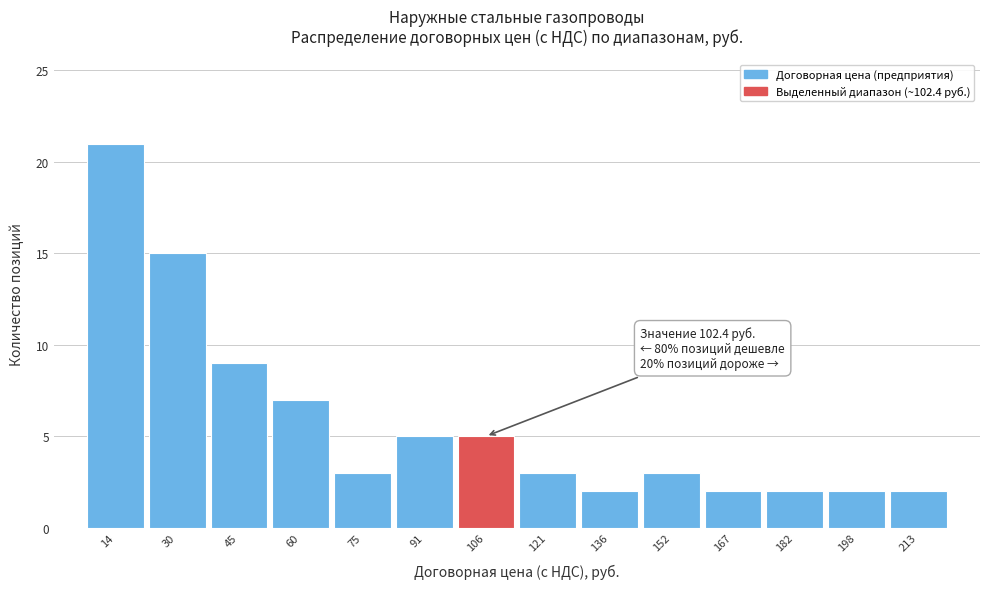

Over which range of the x-axis is the bar tallest?

6 to 22